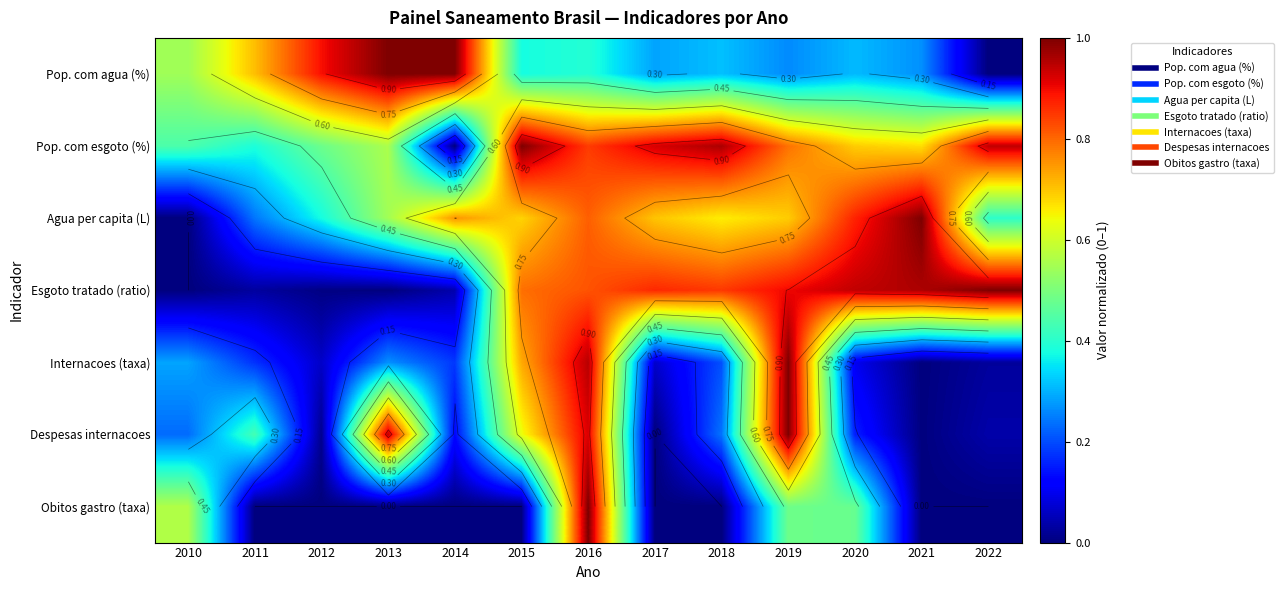

Read the Despesas internacoes value at 2018.

0.2